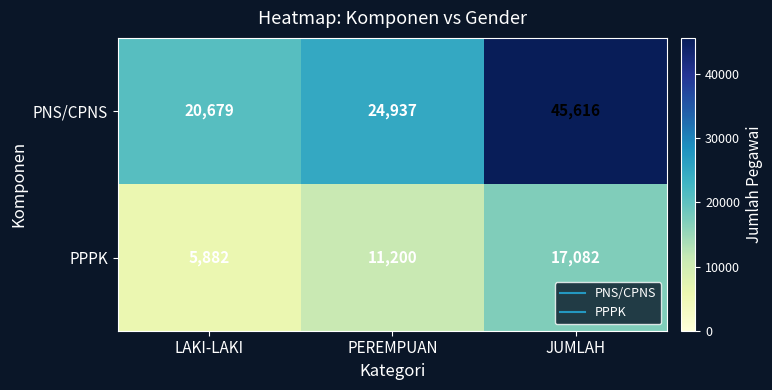

Reading left to right, transcribe all the data shown in this chart.

PNS/CPNS: LAKI-LAKI=20679	PEREMPUAN=24937	JUMLAH=45616
PPPK: LAKI-LAKI=5882	PEREMPUAN=11200	JUMLAH=17082